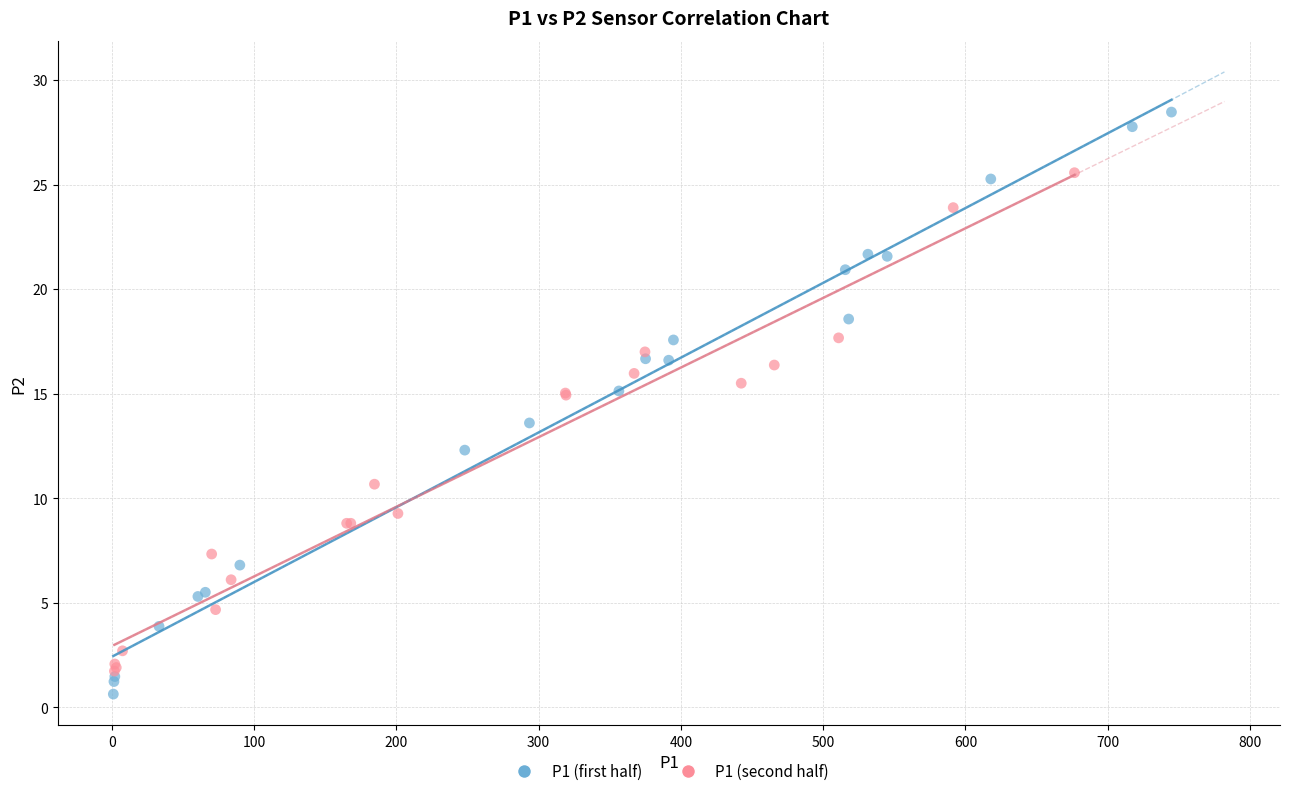

Which series contains the highest Y value?

P1 (first half)